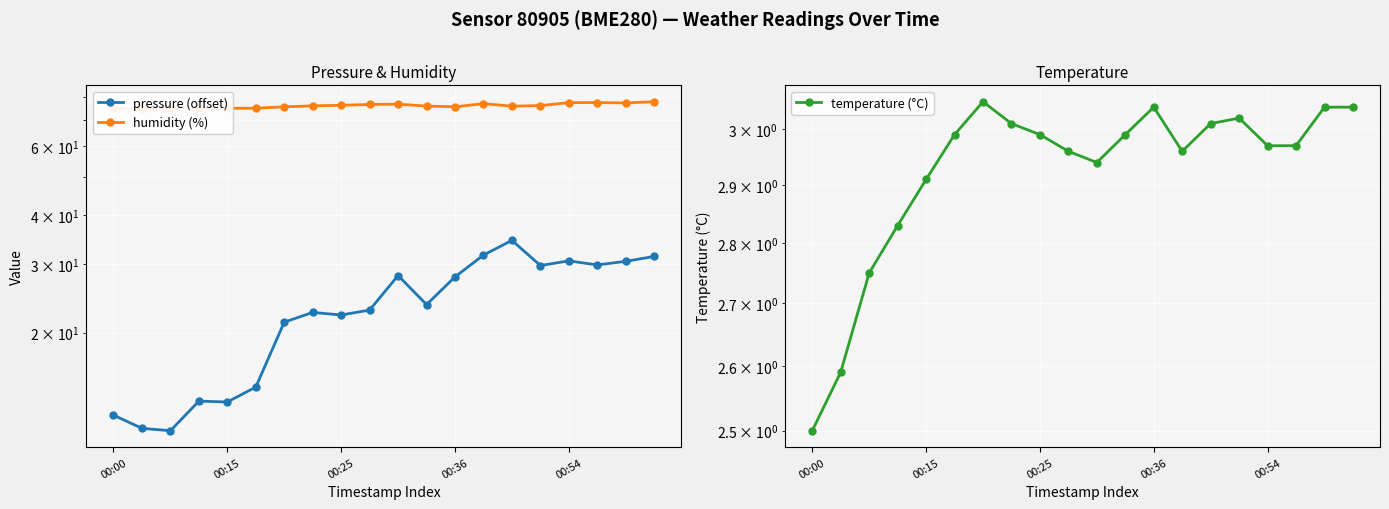

What is the spread (max minus min) of values at 17?

74.6